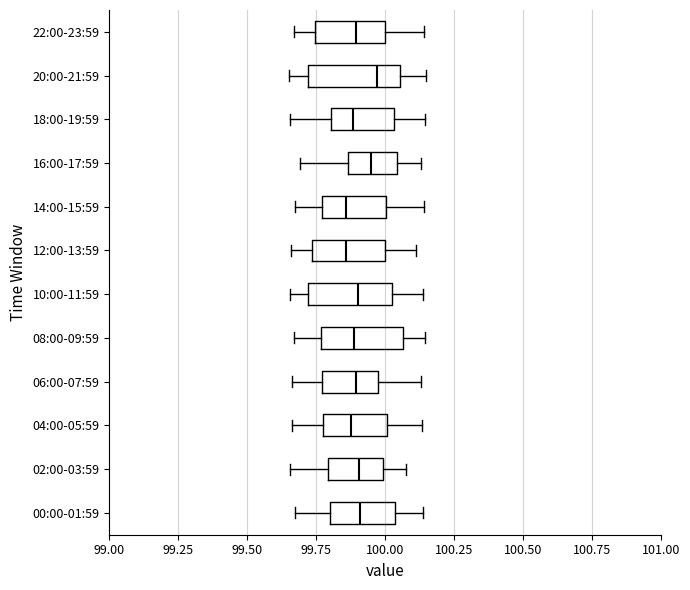

Reading bottom to top, transcribe this box plot: for each box, give where its median line is, the range the box spans, and where its two whiskers end, as read against the x-axis. The values are not printed on the chart, so give them approximately, as read against the axis.

00:00-01:59: median 99.90, box 99.80 to 100.05, whiskers 99.65 to 100.15
02:00-03:59: median 99.90, box 99.80 to 100.00, whiskers 99.65 to 100.10
04:00-05:59: median 99.90, box 99.75 to 100.00, whiskers 99.65 to 100.15
06:00-07:59: median 99.90, box 99.75 to 100.00, whiskers 99.65 to 100.15
08:00-09:59: median 99.90, box 99.75 to 100.05, whiskers 99.65 to 100.15
10:00-11:59: median 99.90, box 99.70 to 100.00, whiskers 99.65 to 100.15
12:00-13:59: median 99.85, box 99.75 to 100.00, whiskers 99.65 to 100.10
14:00-15:59: median 99.85, box 99.75 to 100.00, whiskers 99.65 to 100.15
16:00-17:59: median 99.95, box 99.85 to 100.05, whiskers 99.70 to 100.15
18:00-19:59: median 99.90, box 99.80 to 100.05, whiskers 99.65 to 100.15
20:00-21:59: median 99.95, box 99.70 to 100.05, whiskers 99.65 to 100.15
22:00-23:59: median 99.90, box 99.75 to 100.00, whiskers 99.65 to 100.15